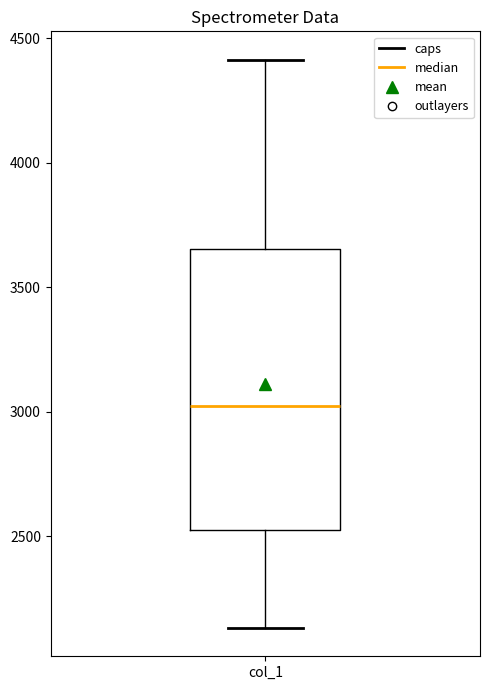

Read this box plot against the y-axis: the position of the median line, the range covered by the box, and the ends of both whiskers. The values are not printed on the chart, so give them approximately, as read against the axis.

median 3000, box 2500 to 3650, whiskers 2150 to 4400